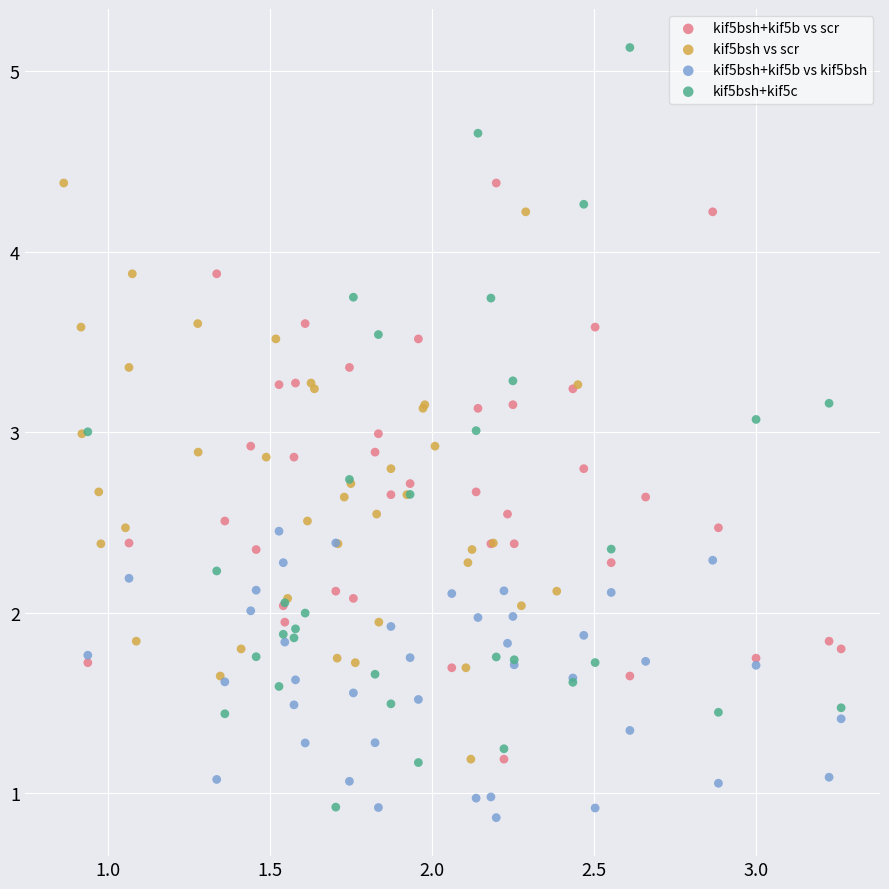

Which series has the widest spread of Y values?

kif5bsh+kif5c